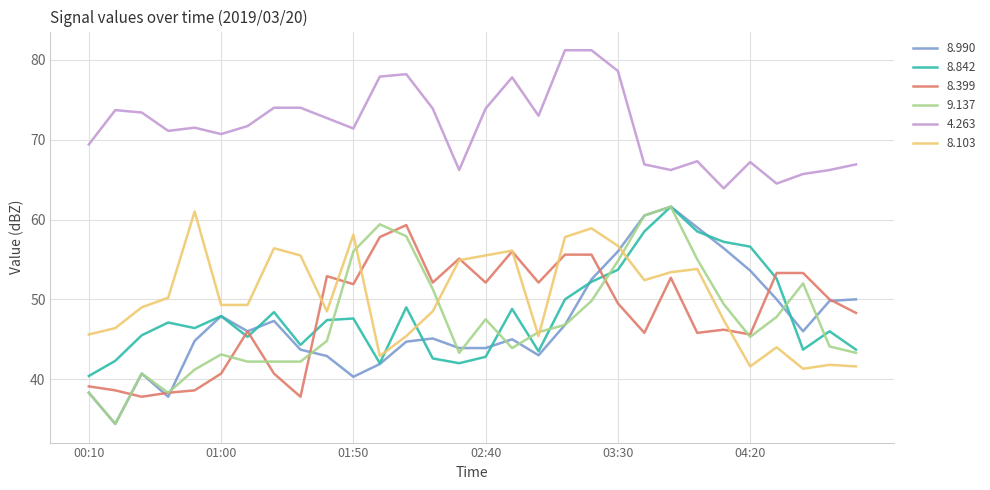

True or false: 4.263 and 8.103 cross at least once.

False